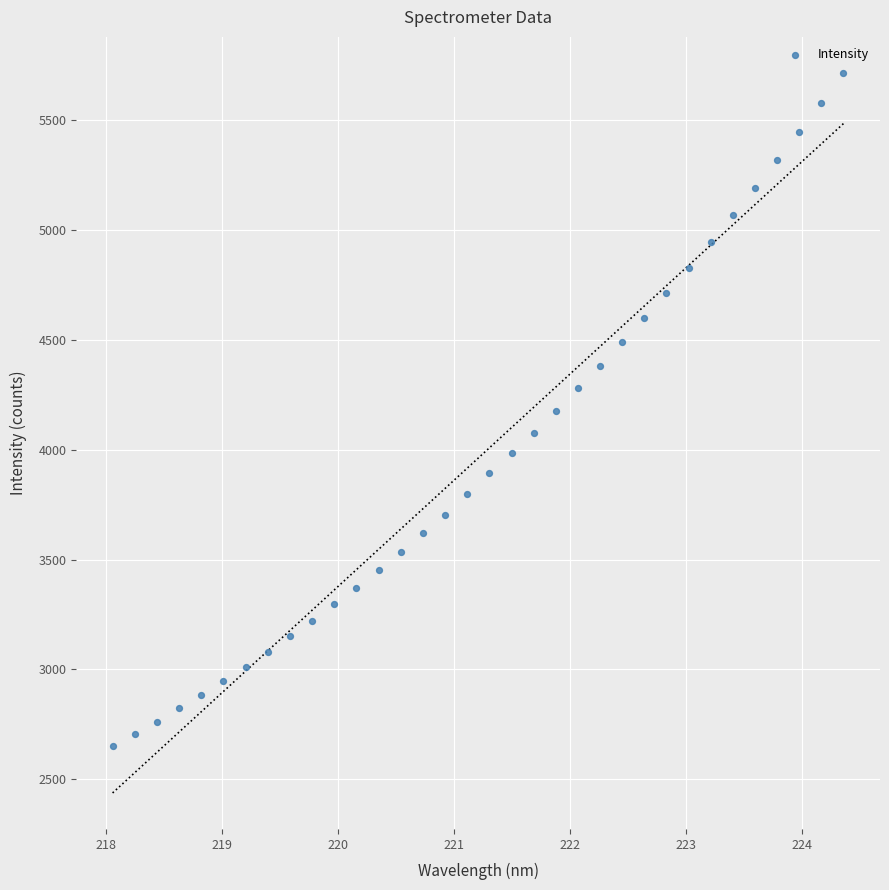

What is the range of X values (max minus min)?

6.3